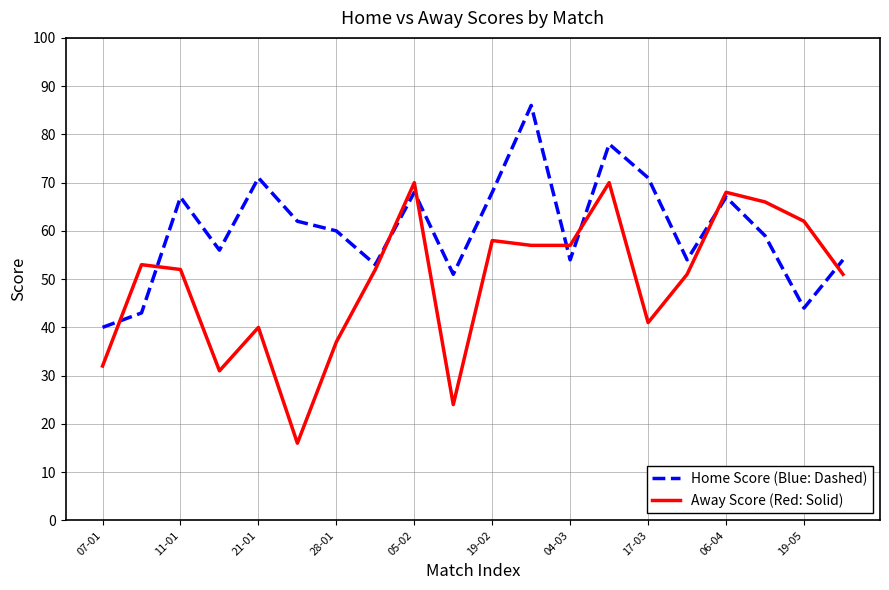

Which series has the largest range (max minus min)?

Away Score (Red: Solid)